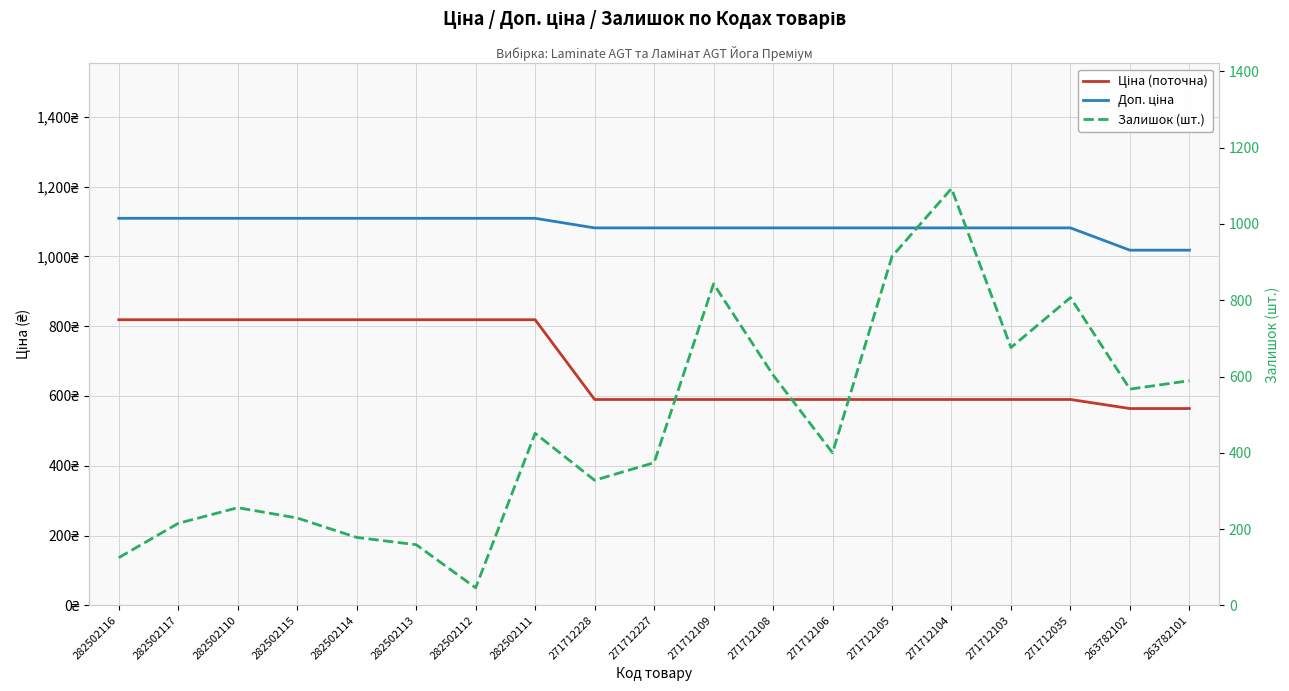

What is the value of the Залишок (шт.) point at the 8th from the left?

451.0